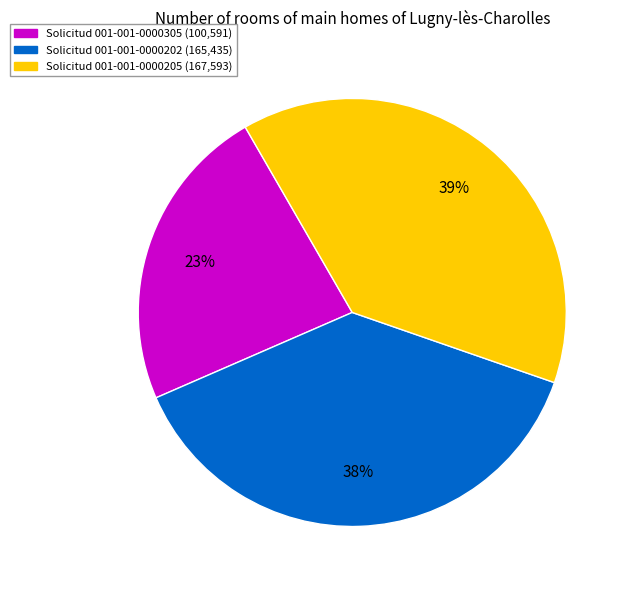

Does any single category account for the majority?

No